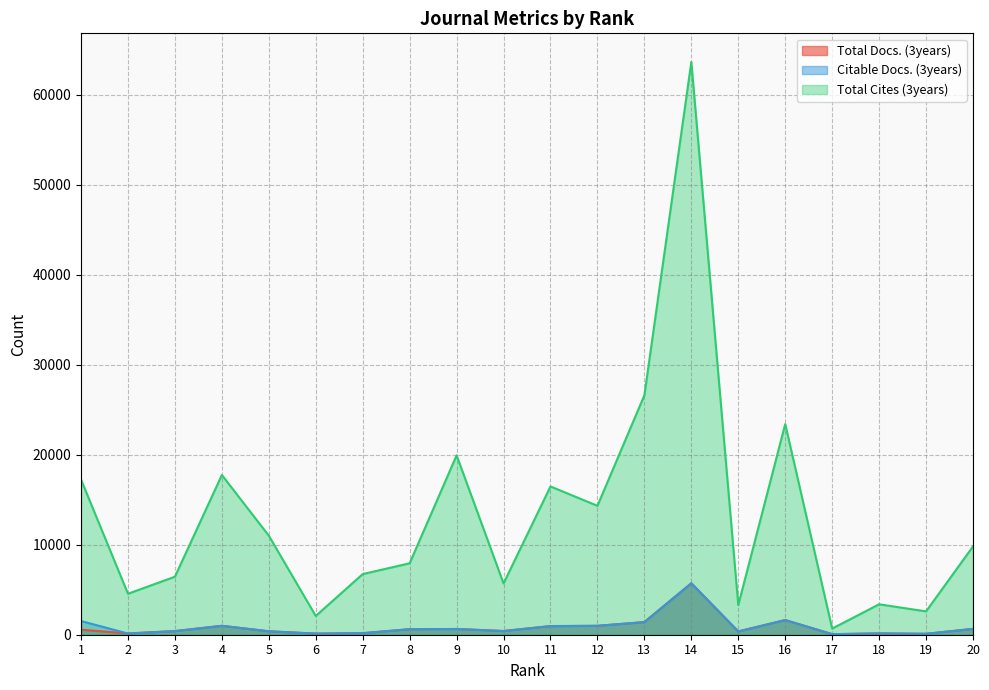

Read the Total Docs. (3years) value at 16, to the nearest 100.

1600